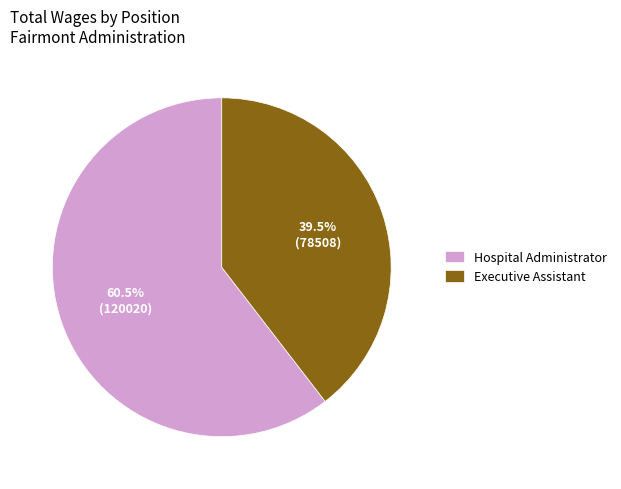

Which slice represents more than half of the pie?

Hospital Administrator